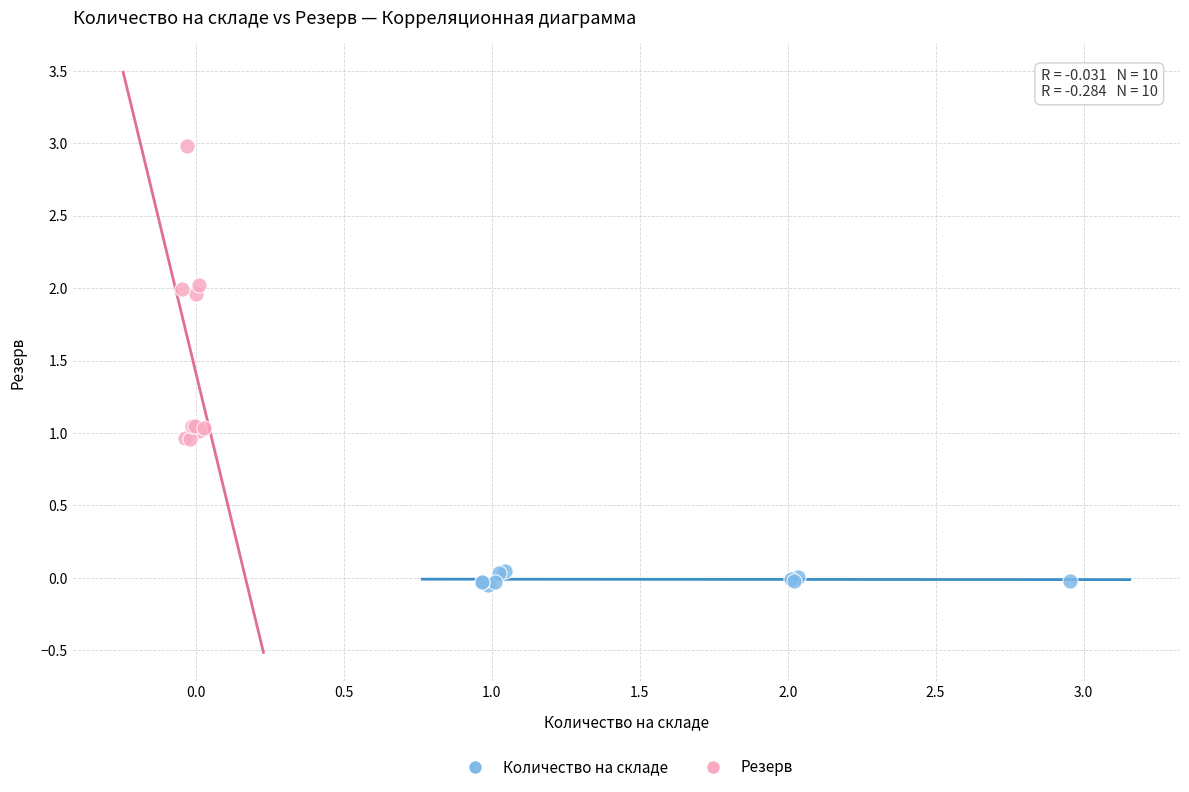

Which series has the widest spread of Y values?

Резерв